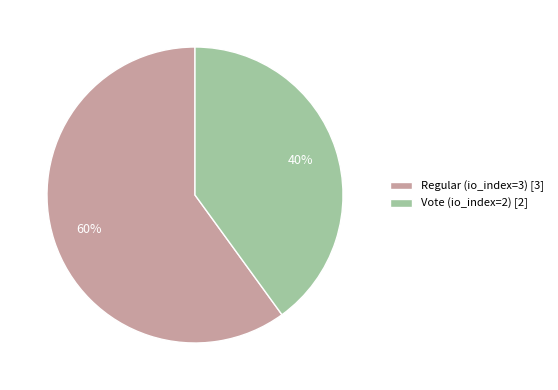

To the nearest percent, what percentage of the pie is Vote (io_index=2)?

40%